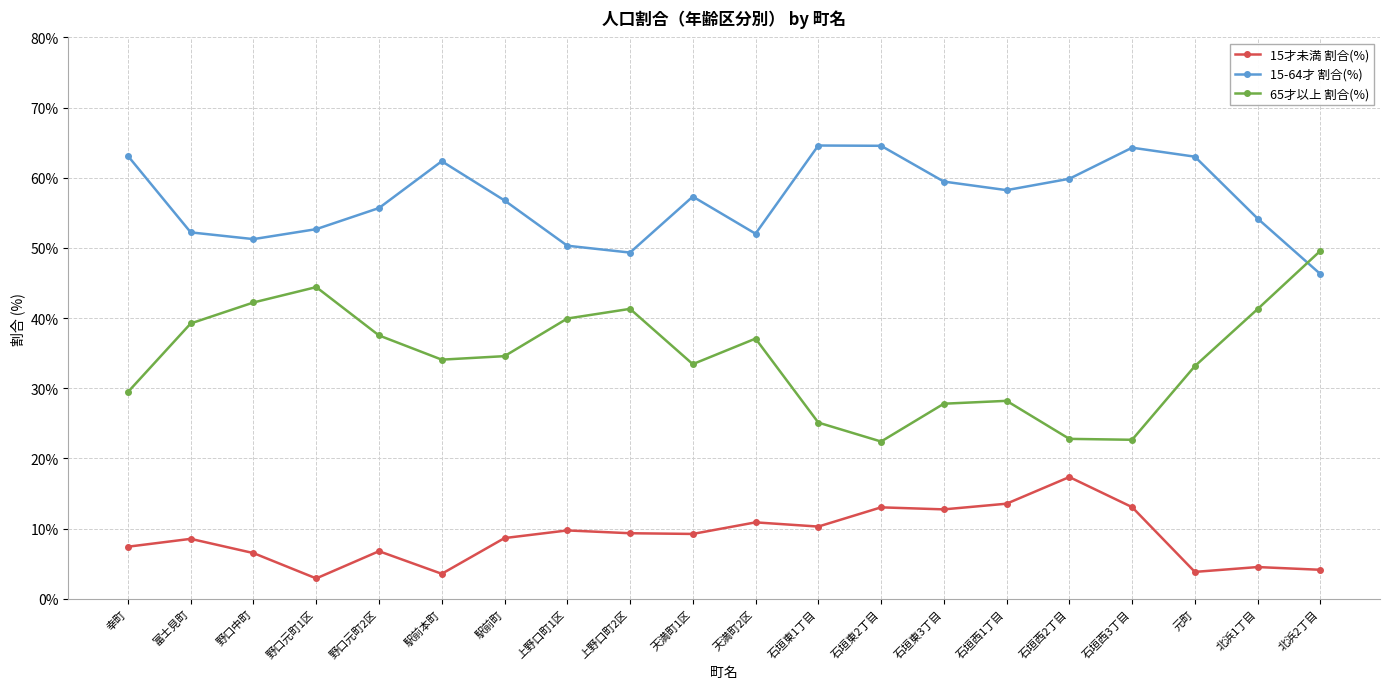

Where is the first local maximum for 65才以上 割合(%)?

野口元町1区